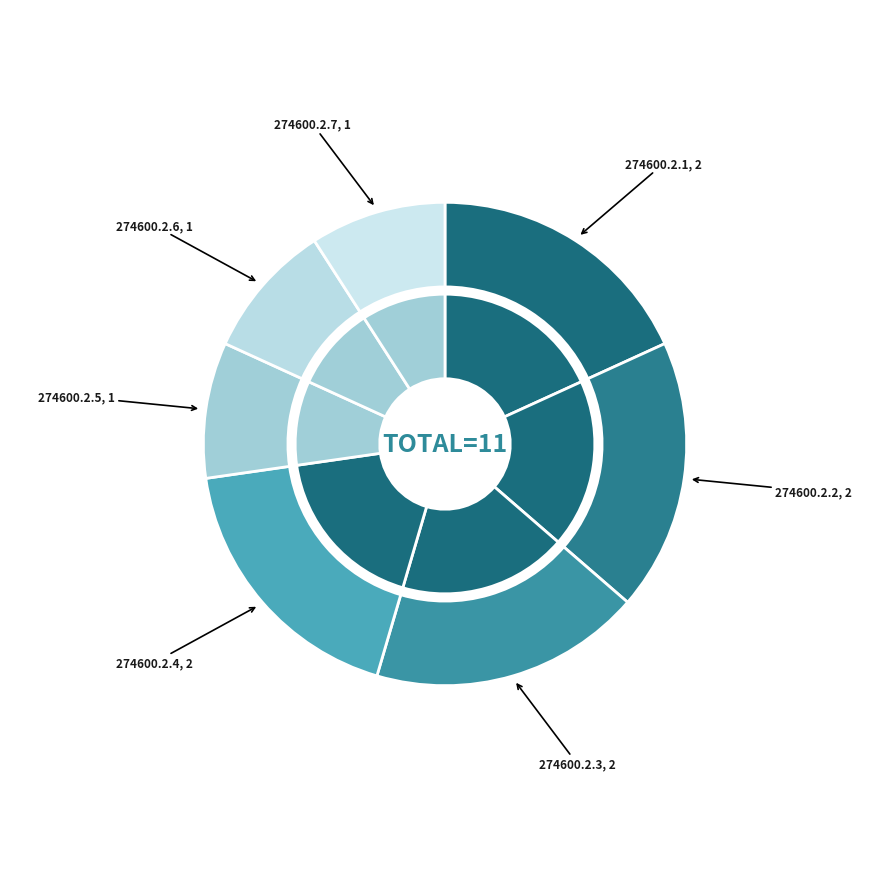

Rank the categories by value from lowest to highest.

274600.2.5, 274600.2.6, 274600.2.7, 274600.2.1, 274600.2.2, 274600.2.3, 274600.2.4